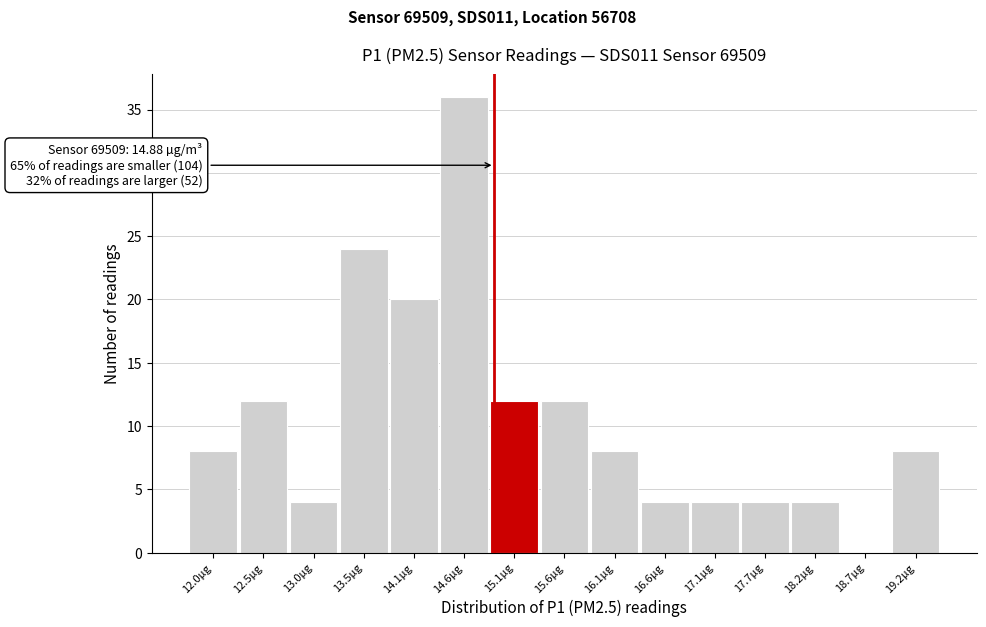

Which range on the x-axis has the tallest bar?

14.3 to 14.8